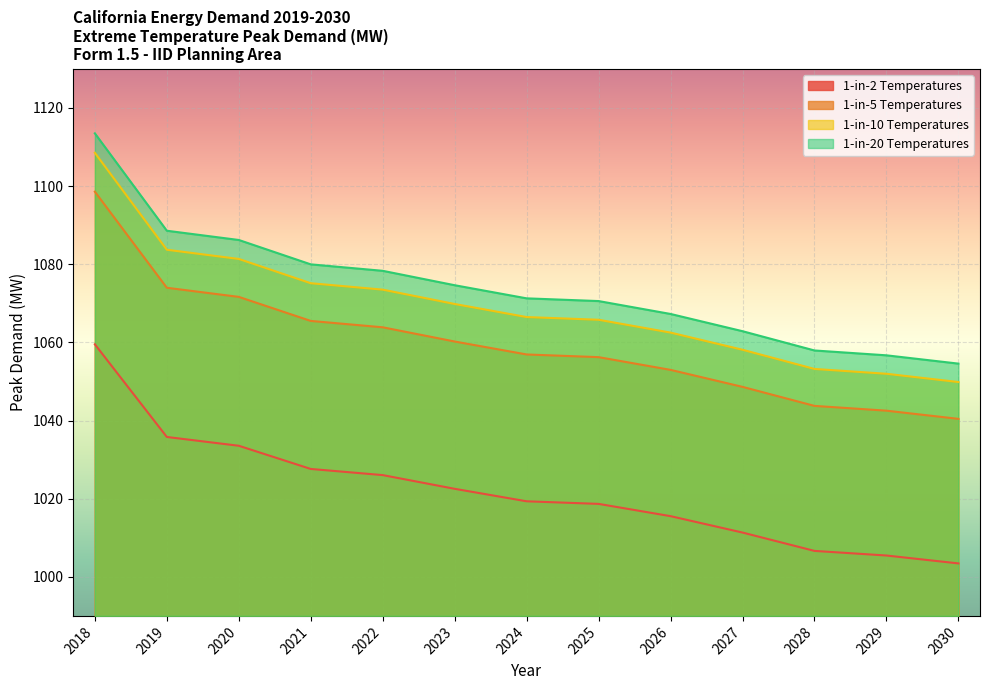

List the labels in order of 1-in-10 Temperatures value, largest first.

2018, 2019, 2020, 2021, 2022, 2023, 2024, 2025, 2026, 2027, 2028, 2029, 2030